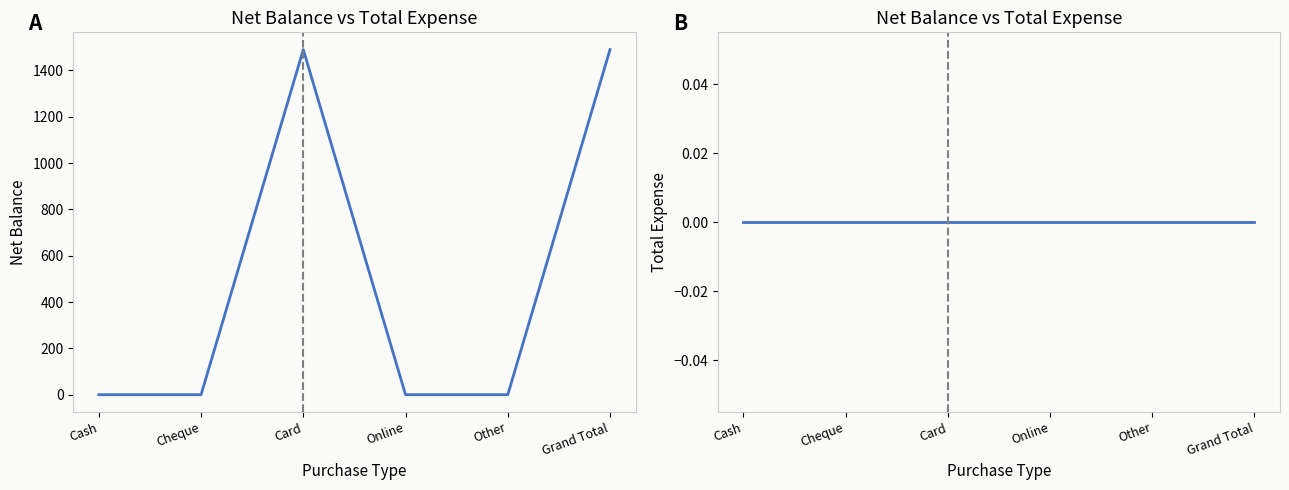

Which series has the largest total across all categories?

Net Balance